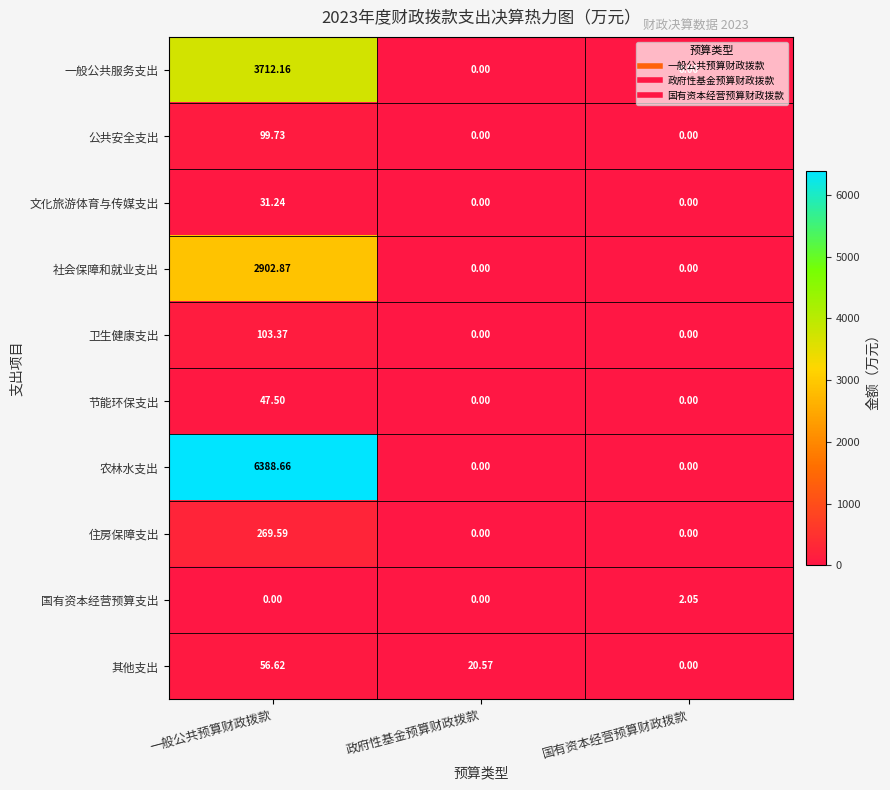

Which series has the largest total across all categories?

农林水支出